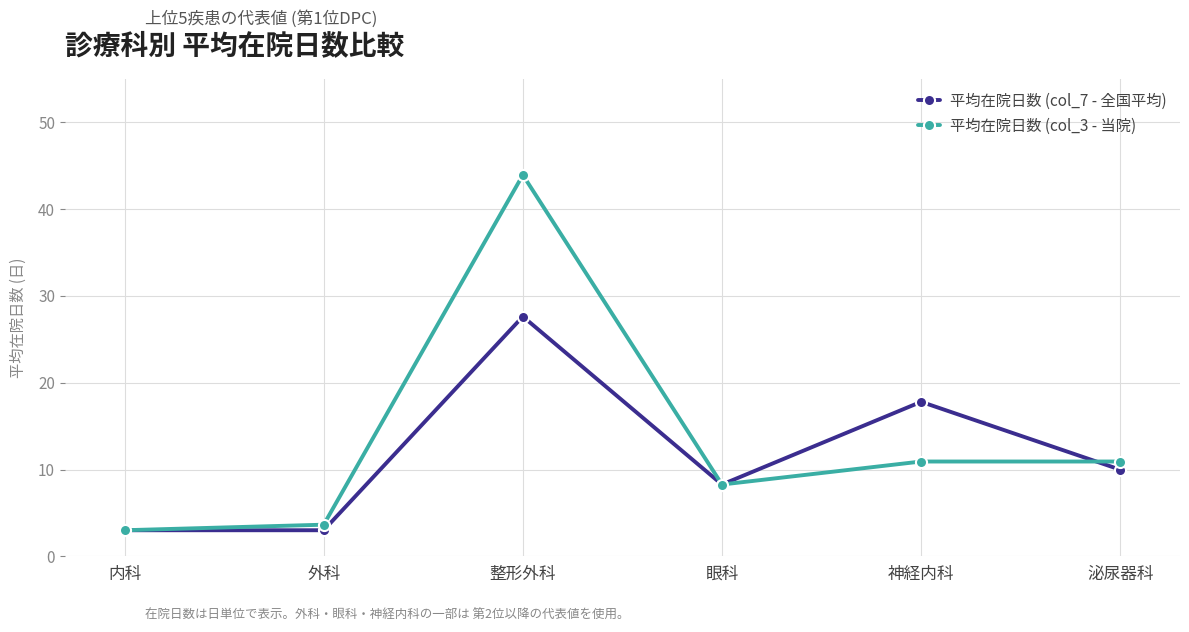

Which series changed the most between 外科 and 泌尿器科?

平均在院日数 (col_3 - 当院)